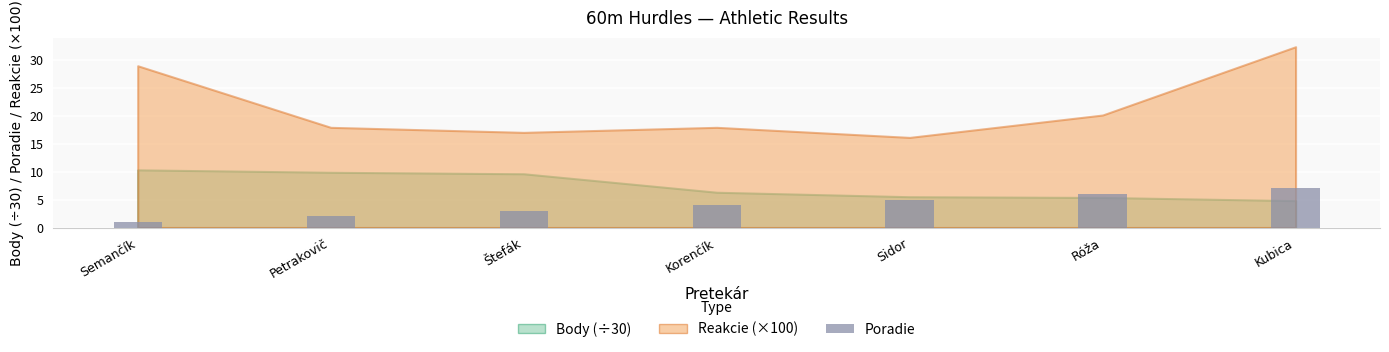

What is the label of the 4th bar from the right?

Korenčík